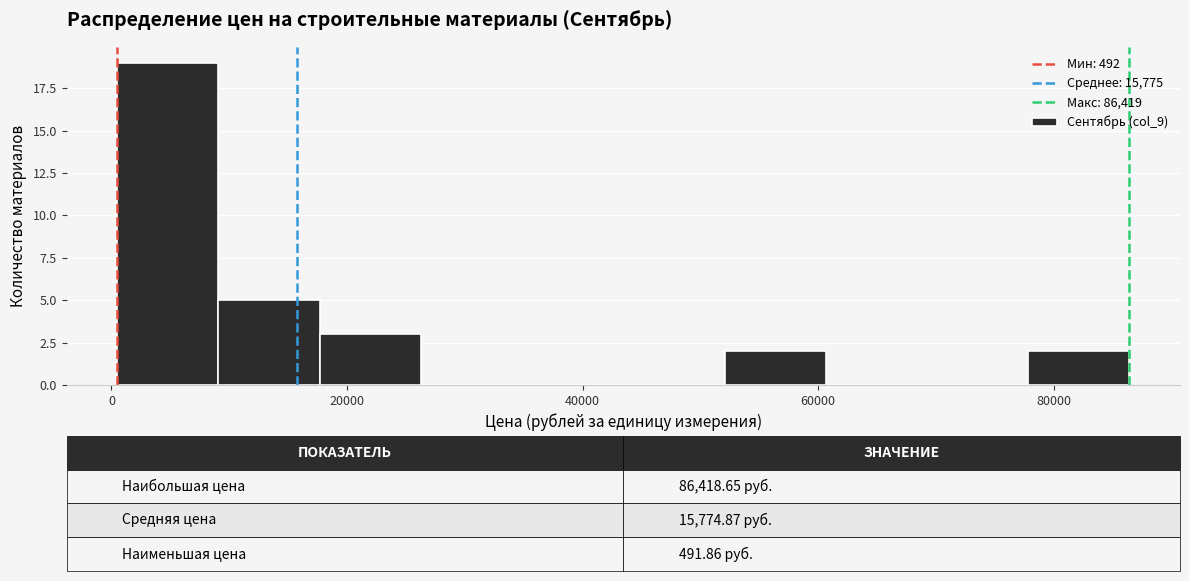

Over which range of the x-axis is the bar tallest?

0 to 10000